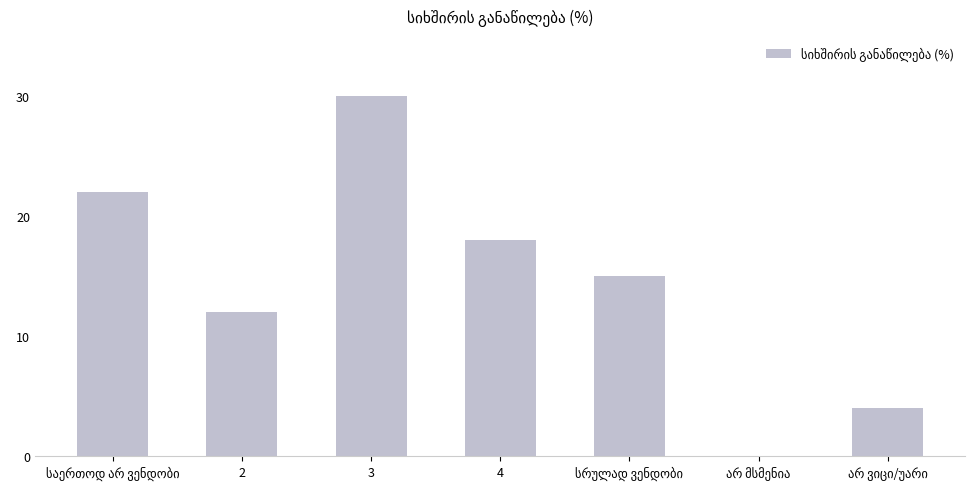

What is the greatest value displayed?

30